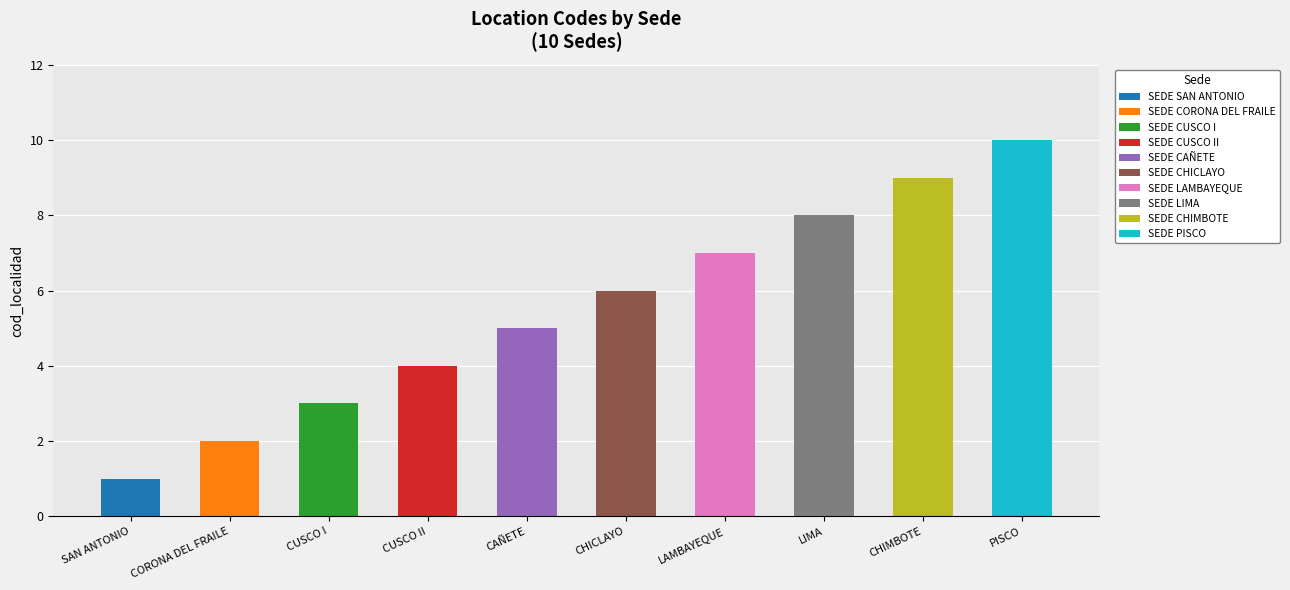

What is the sum of all values?

55